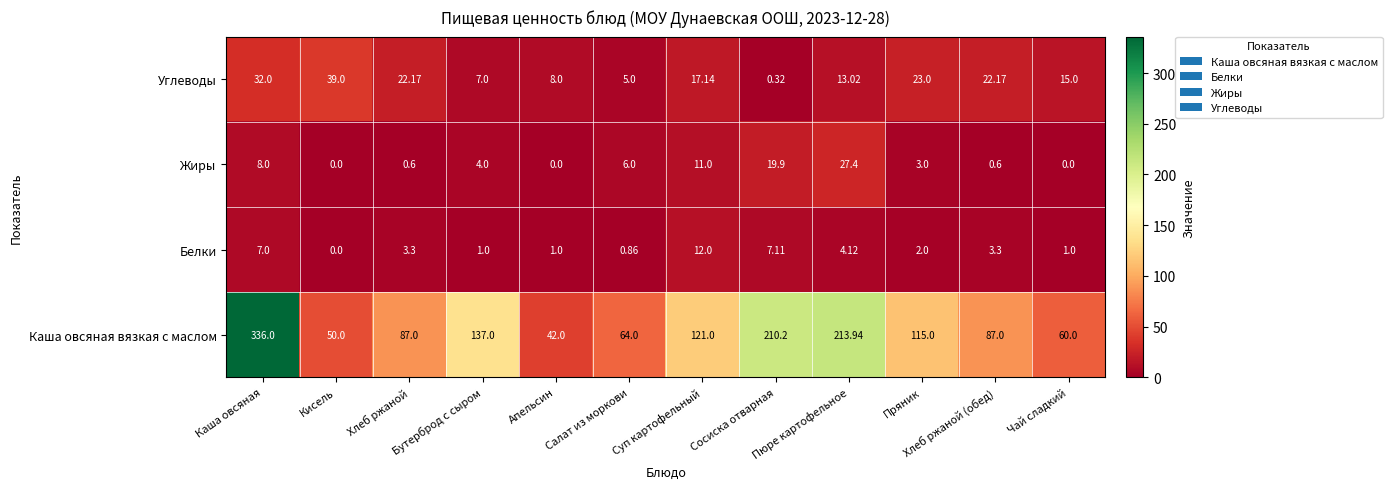

Which series has the widest spread of values?

Каша овсяная вязкая с маслом